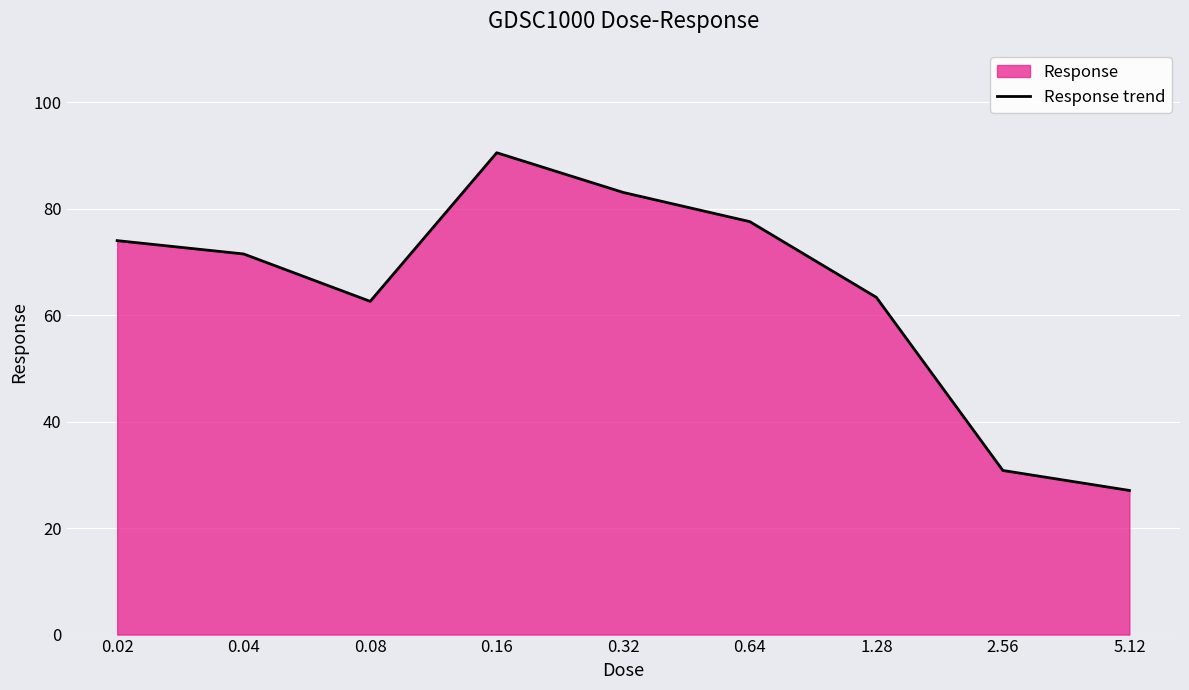

What is the difference between the maximum and minimum values?

63.4